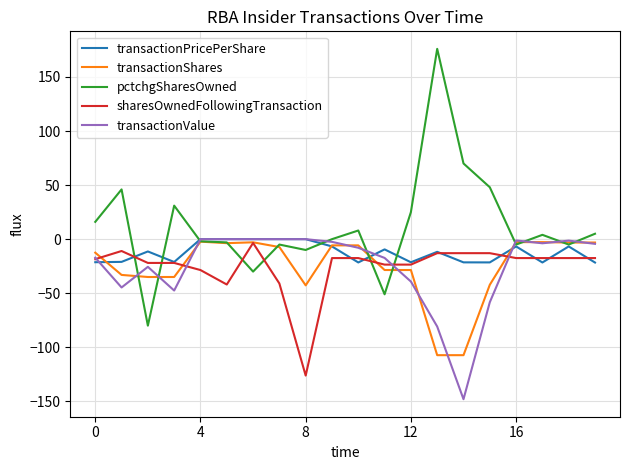

Which series has the widest spread of values?

pctchgSharesOwned